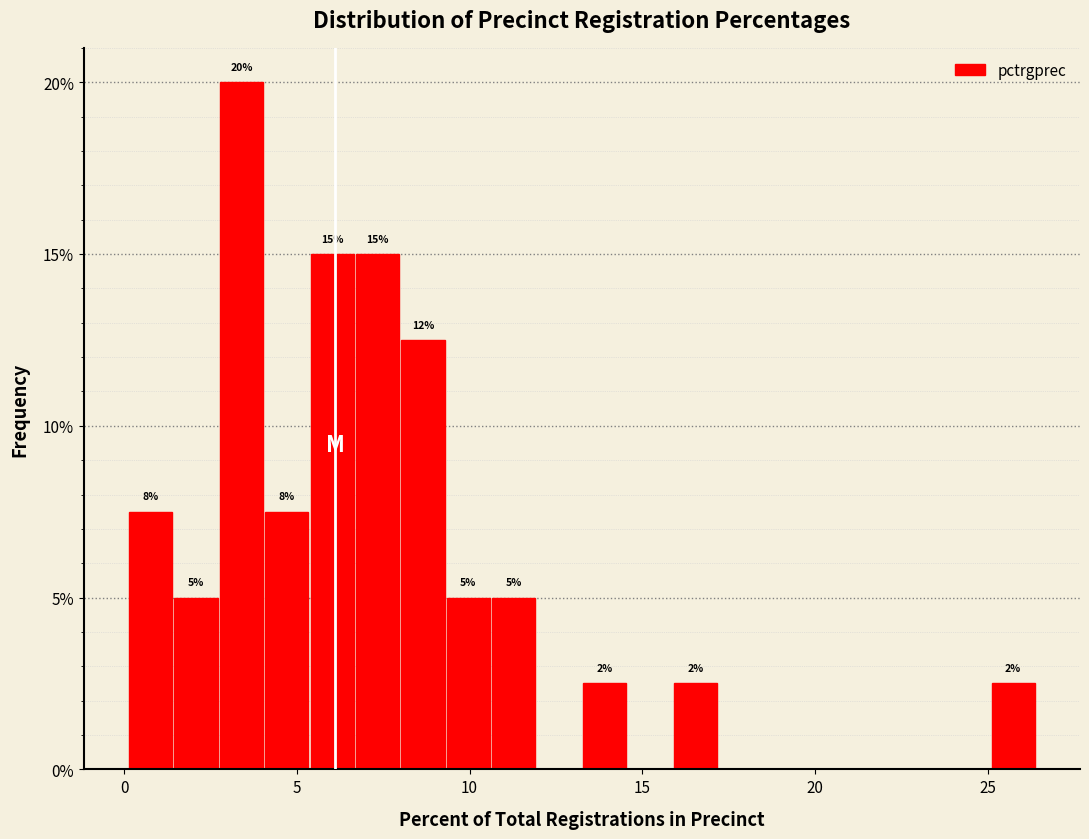

Around what value on the x-axis is the tallest bar? Give the approximate position of its centre, as read against the axis.

3.5